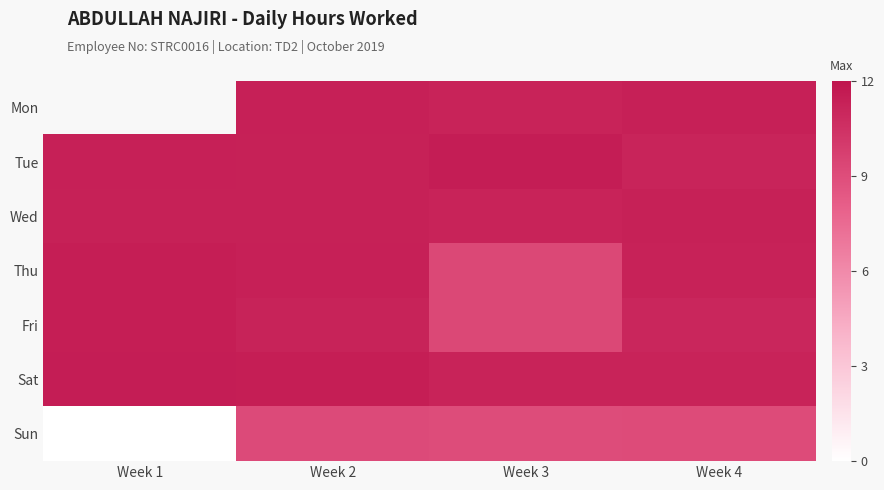

What is the maximum value shown in the chart?

11.5